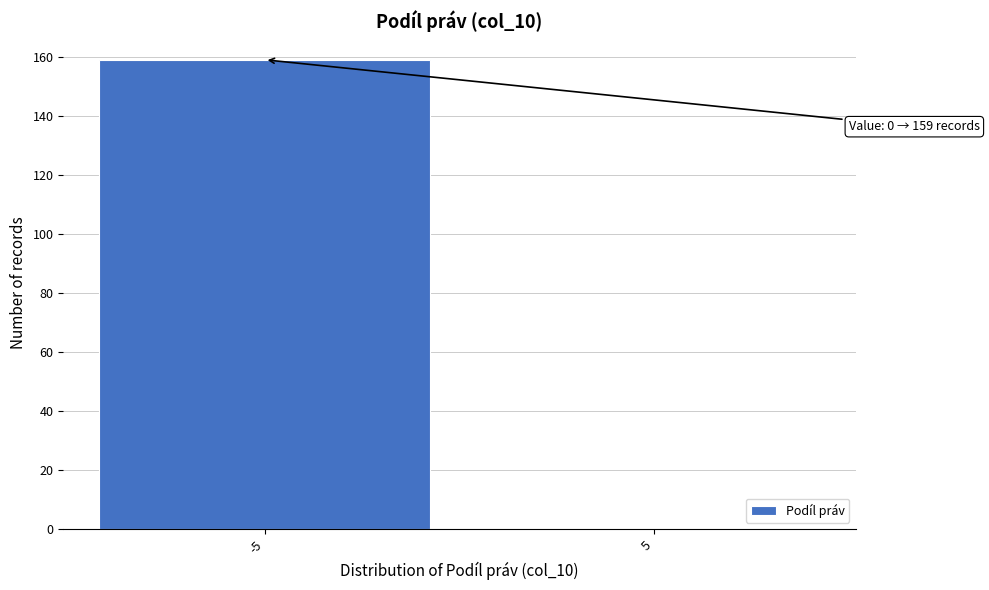

Reading left to right, what are all the values shown in this chart?

-5=159	5=0